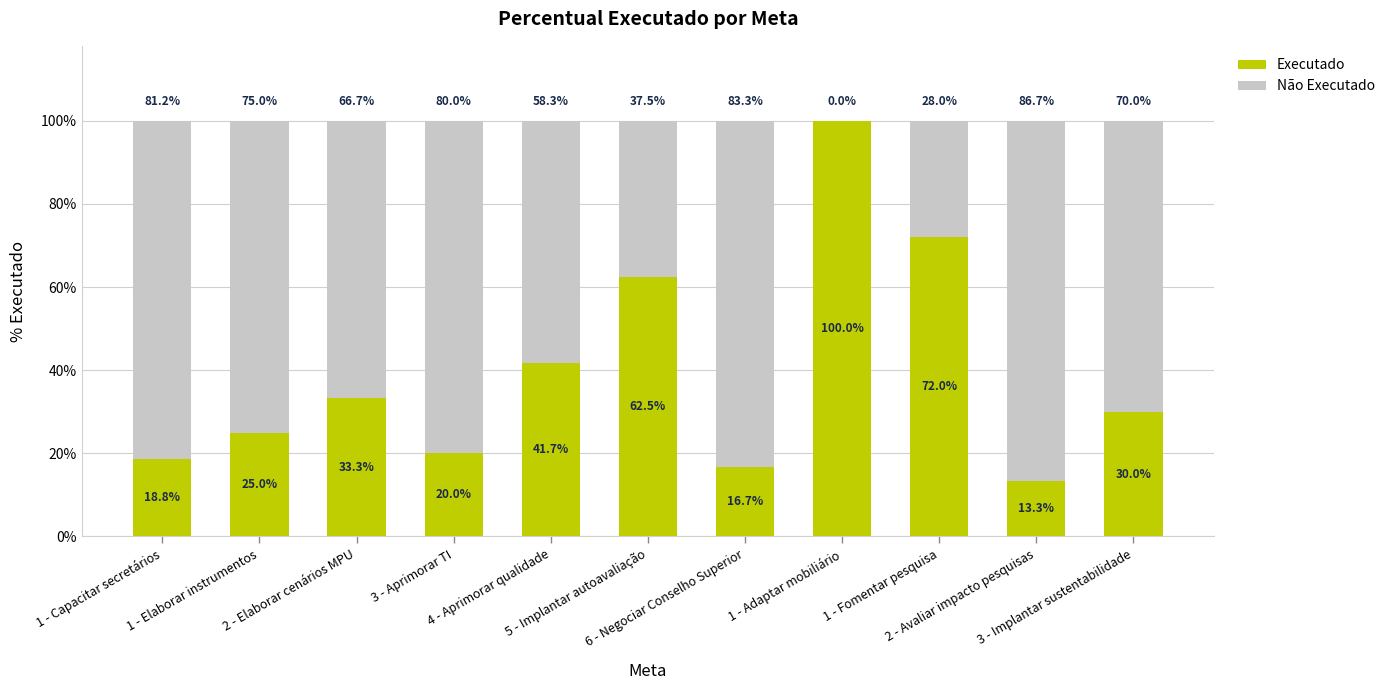

Count the Executado values in the range 0 to 1.

11